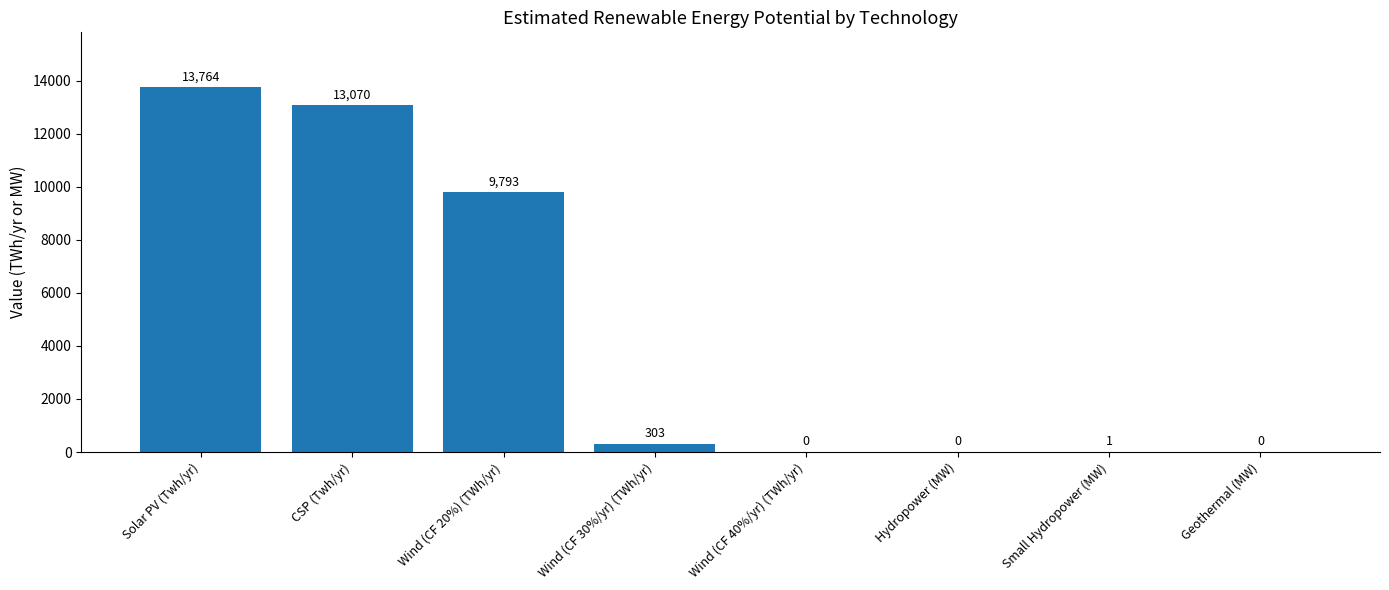

What is the sum of all values?

36931